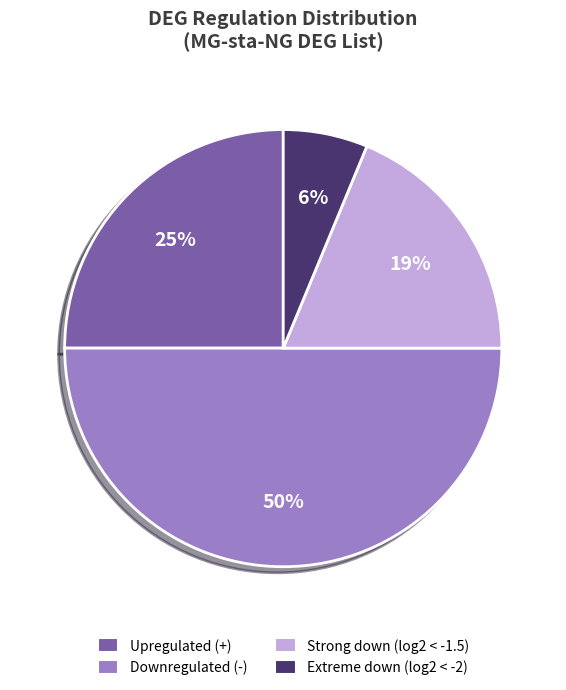

How many slices are in this pie chart?

4